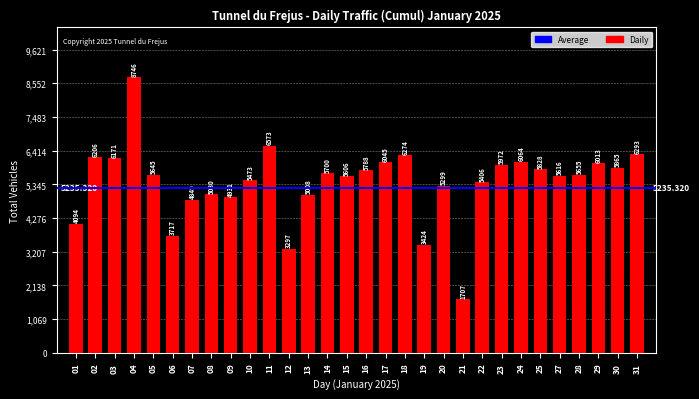

Which label corresponds to the smallest value in the chart?

21